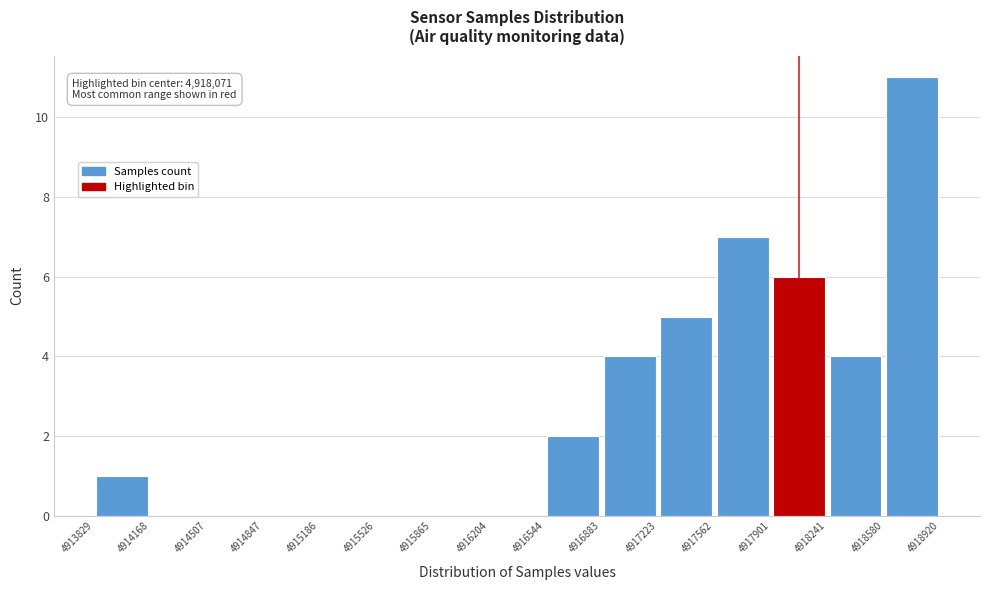

Which range on the x-axis has the tallest bar?

4918580 to 4918920